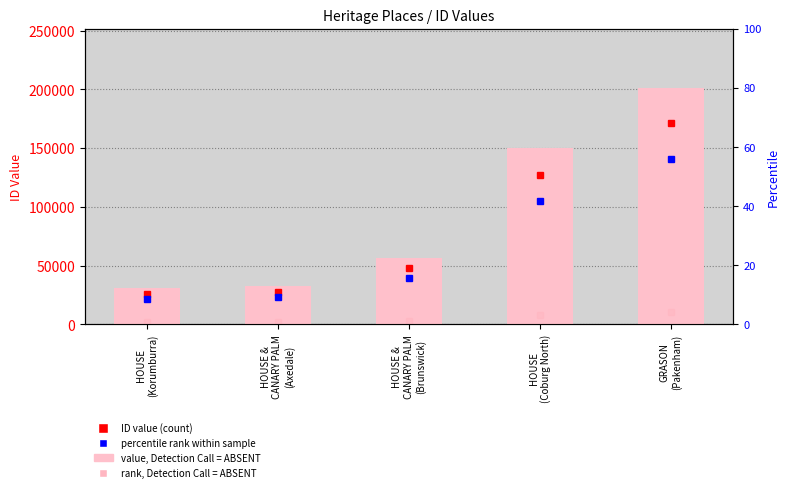

List the labels in order of value, largest first.

GRASON
(Pakenham), HOUSE
(Coburg North), HOUSE &
CANARY PALM
(Brunswick), HOUSE &
CANARY PALM
(Axedale), HOUSE
(Korumburra)